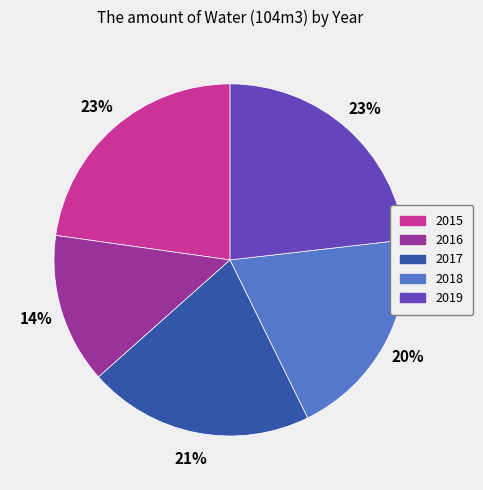

What percentage is the 2018 slice, to the nearest percent?

20%